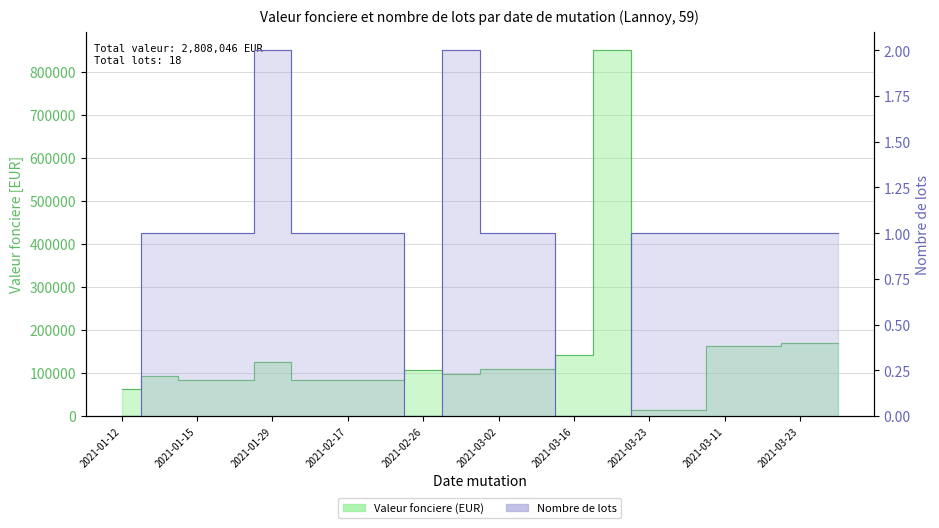

List the series in order of their overall mean, lowest first.

nombre_lots, valeur_fonciere